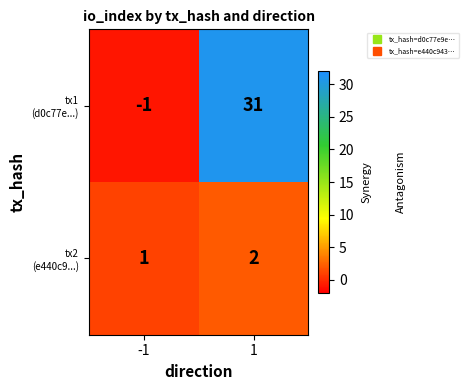

What is the difference between the highest and lowest values at 1?

29